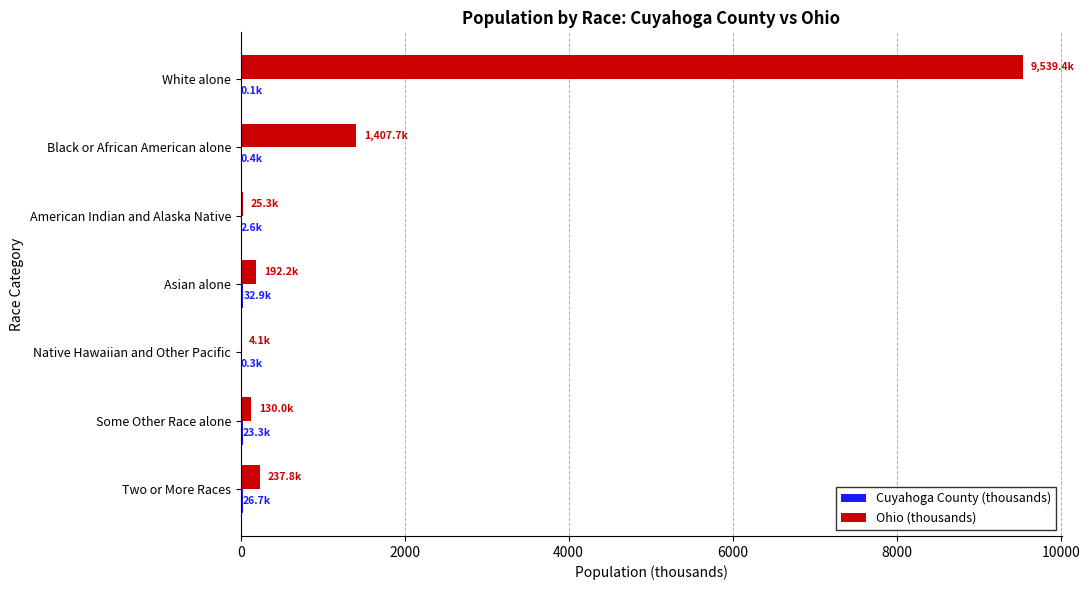

How many categories are shown in the chart?

7